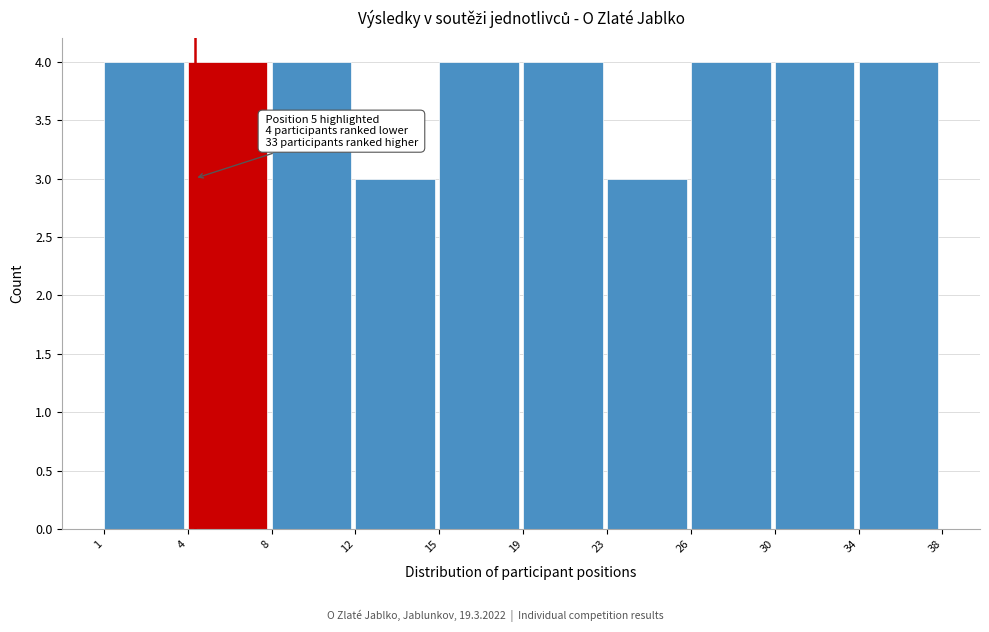

Reading left to right, transcribe all the data shown in this chart.

4	4	4	3	4	4	3	4	4	4